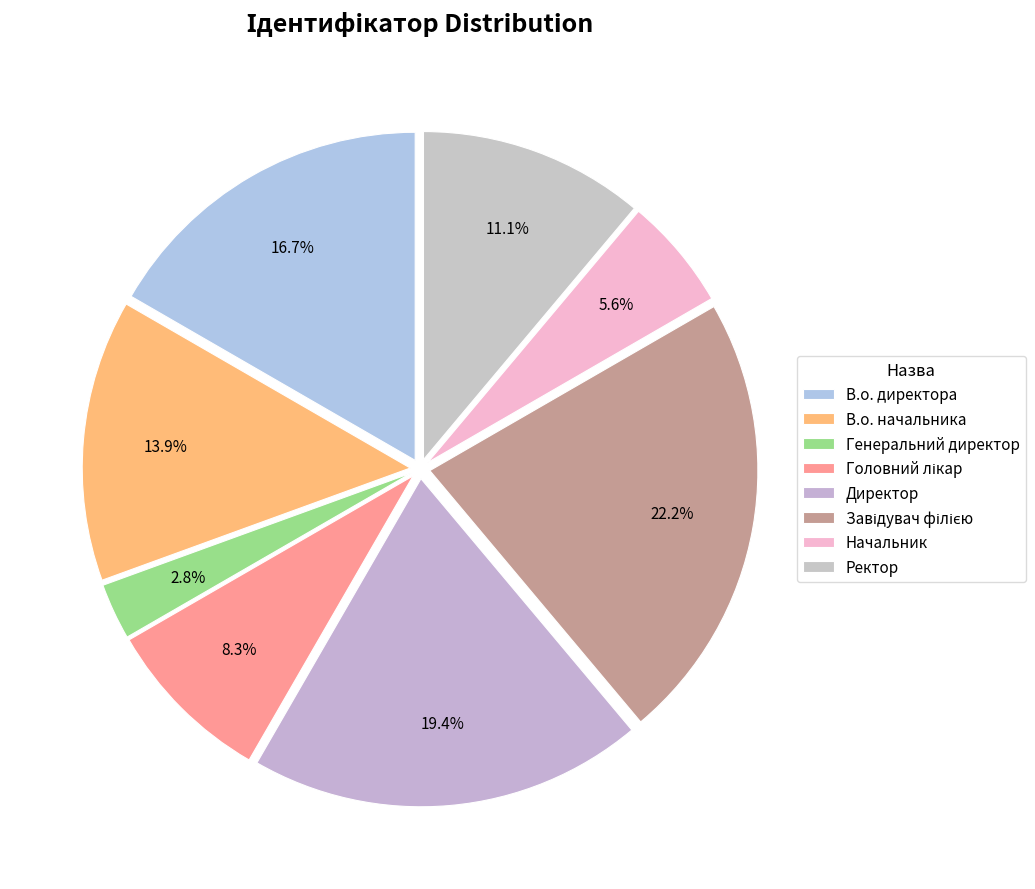

How many segments does this pie chart have?

8